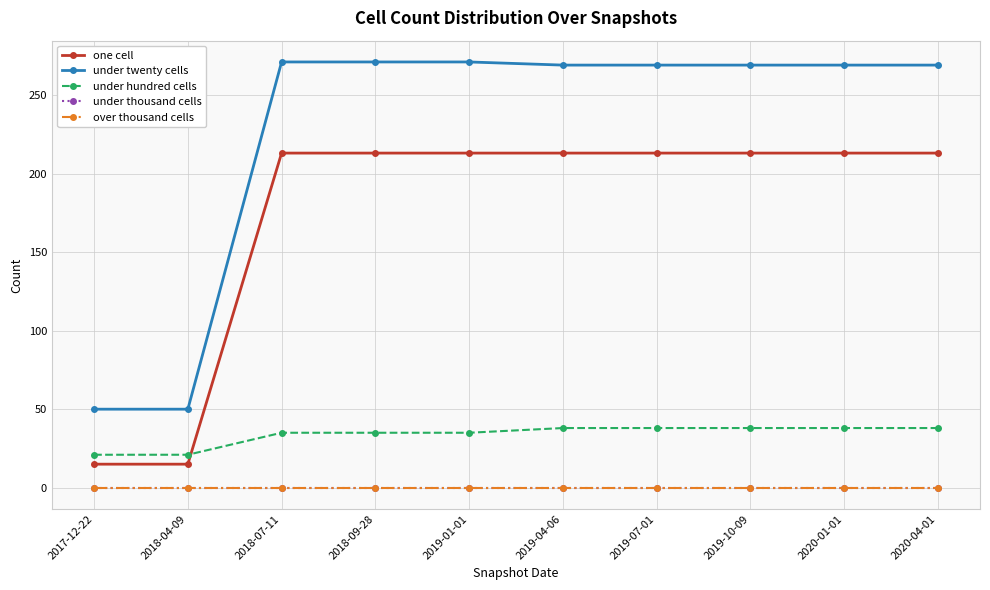

Which label corresponds to the largest value in the chart?

2018-07-11